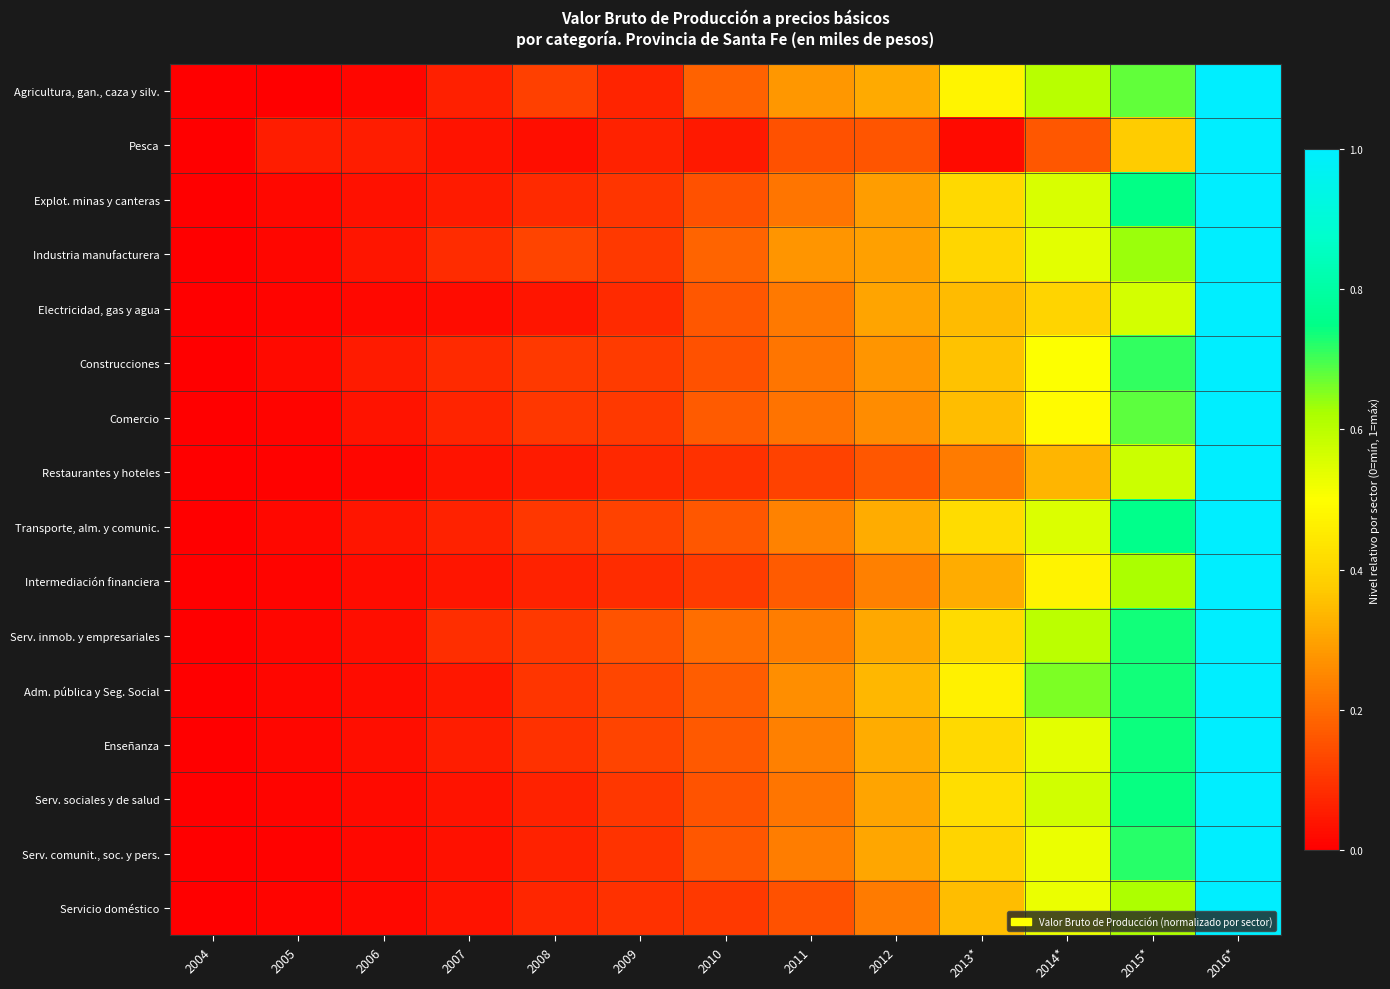

What is the spread (max minus min) of values at 2008?

0.1